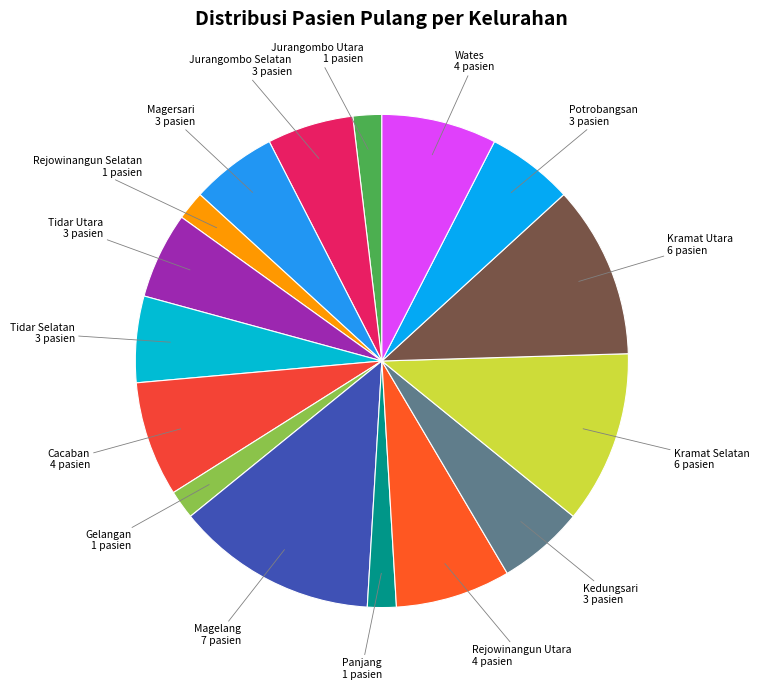

Approximately how many times larger is the value at Kramat Selatan compared to Cacaban?

1.5